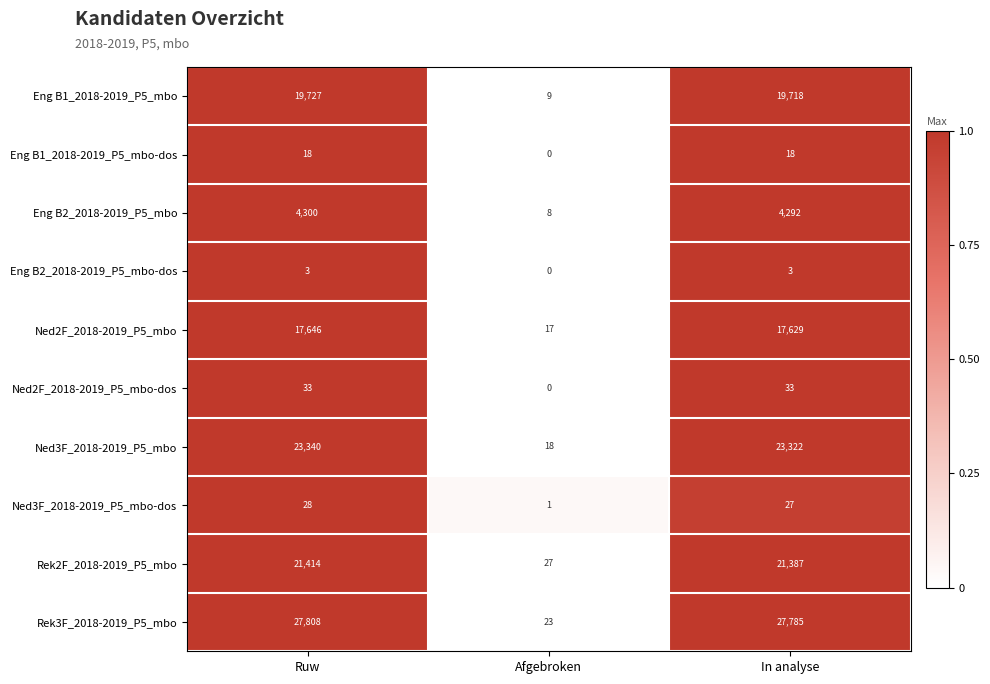

Which category has the lowest value in the Ned3F_2018-2019_P5_mbo series?

Afgebroken